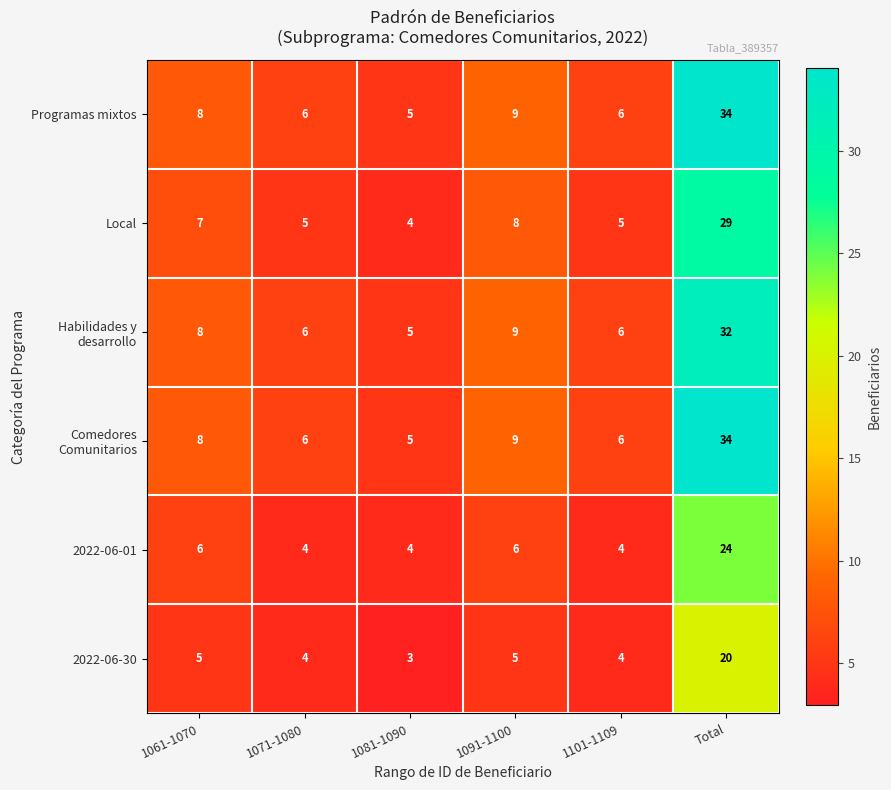

What is the sum of all Programas mixtos values?

68